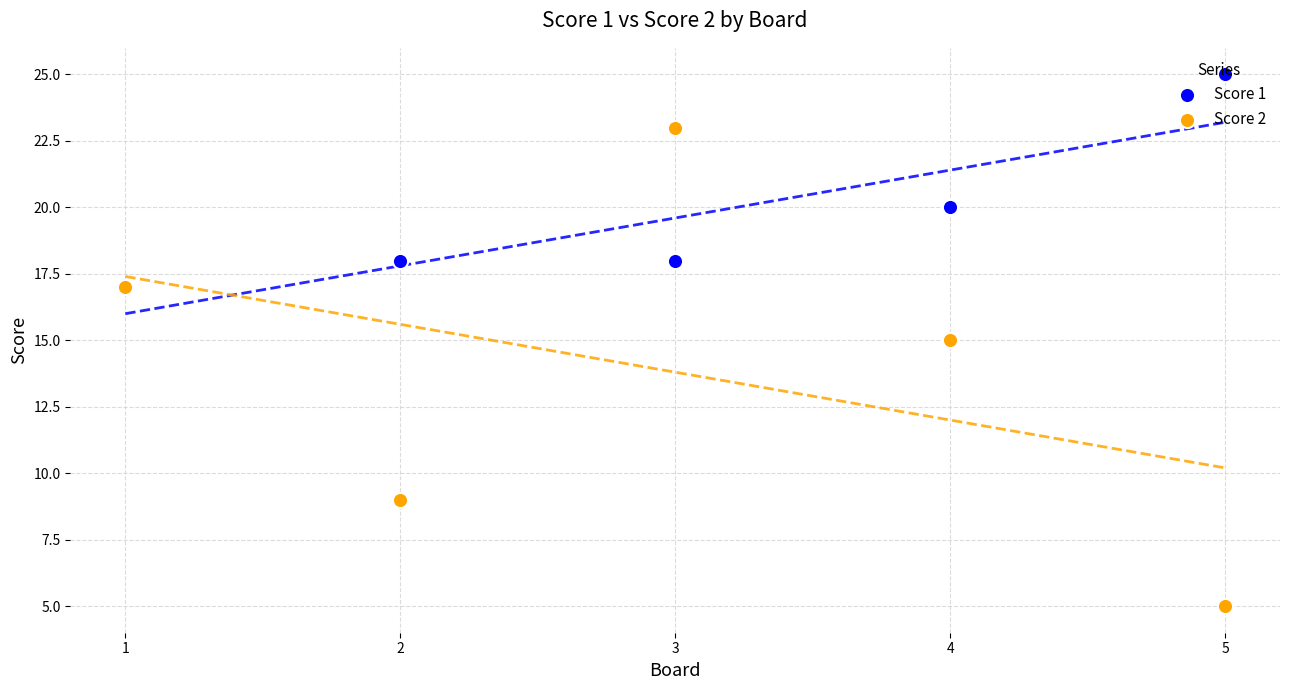

Which series reaches the minimum Y coordinate?

Score 2